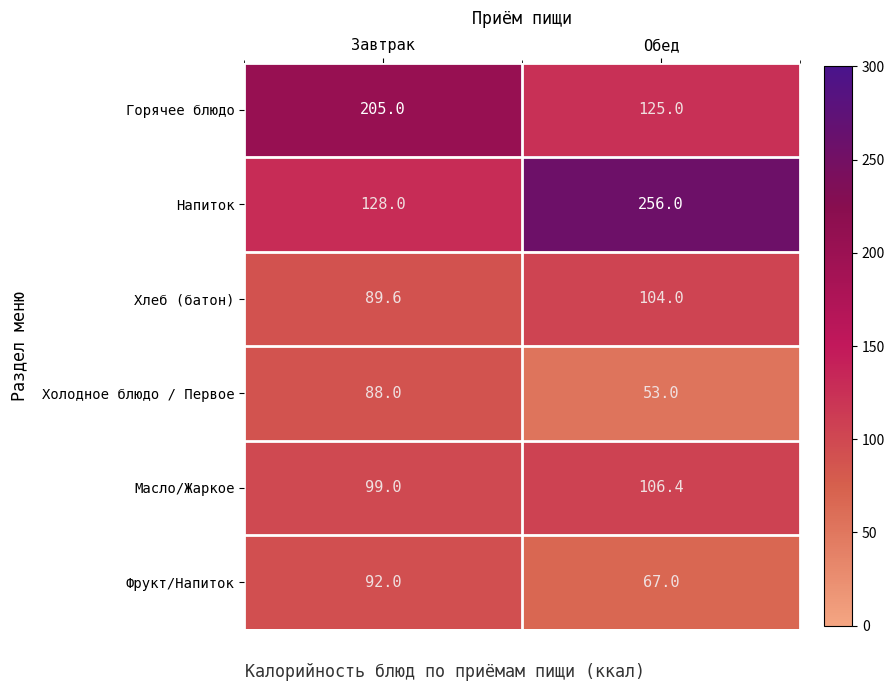

Which series has the largest range (max minus min)?

Напиток